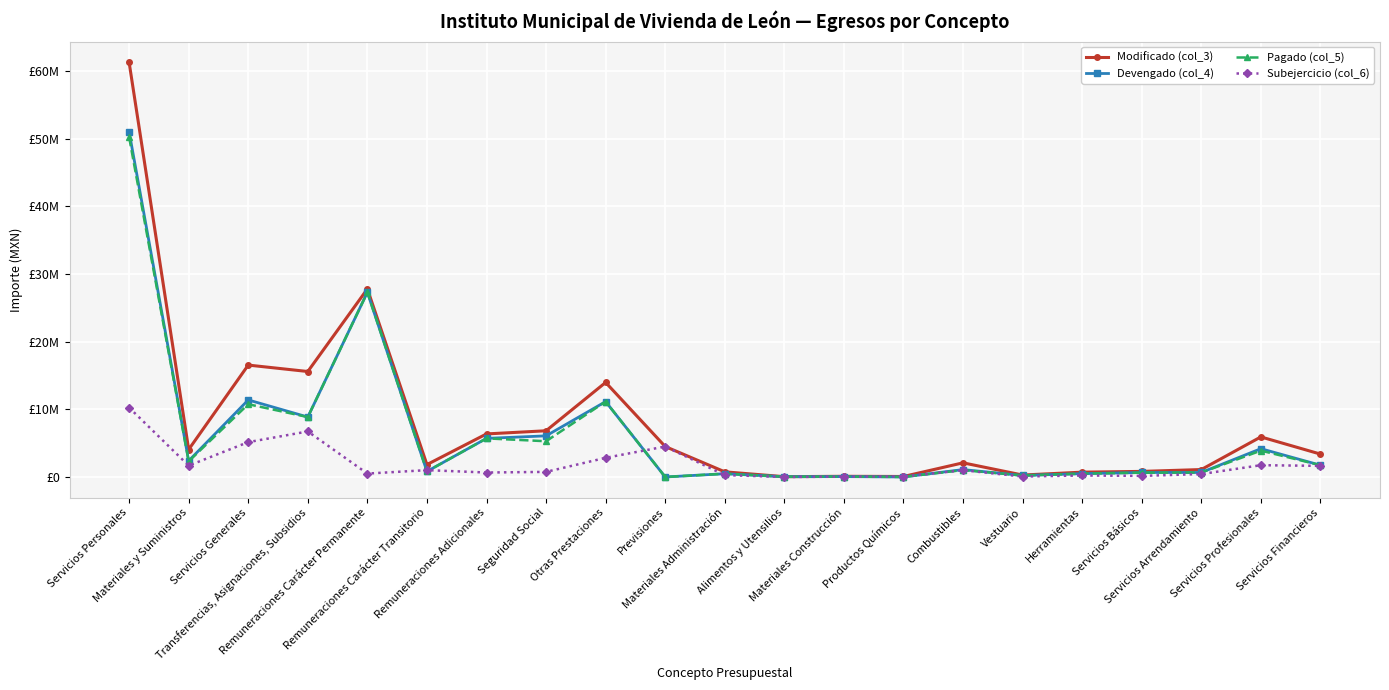

What is the difference between the highest and lowest values at Previsiones?

4500000.0